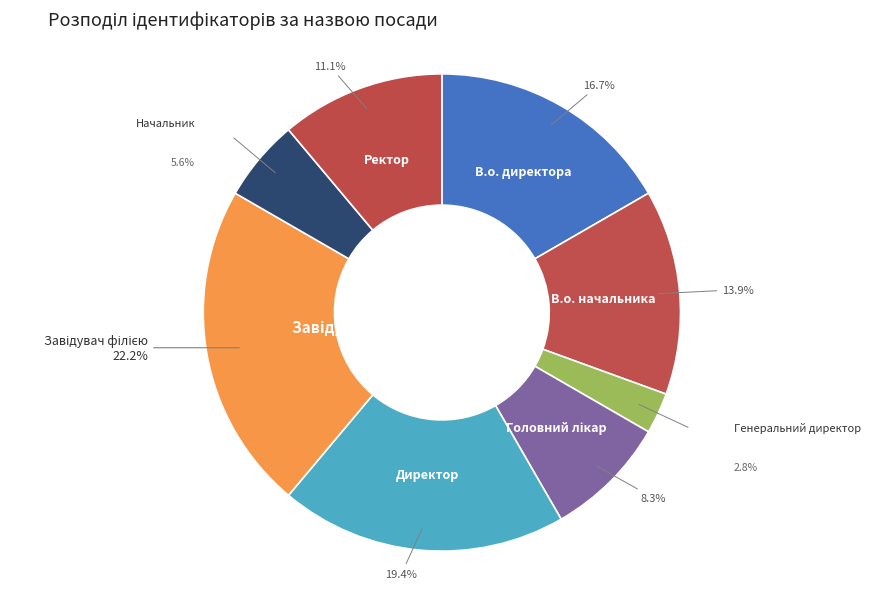

Between Директор and В.о. начальника, which is larger?

Директор